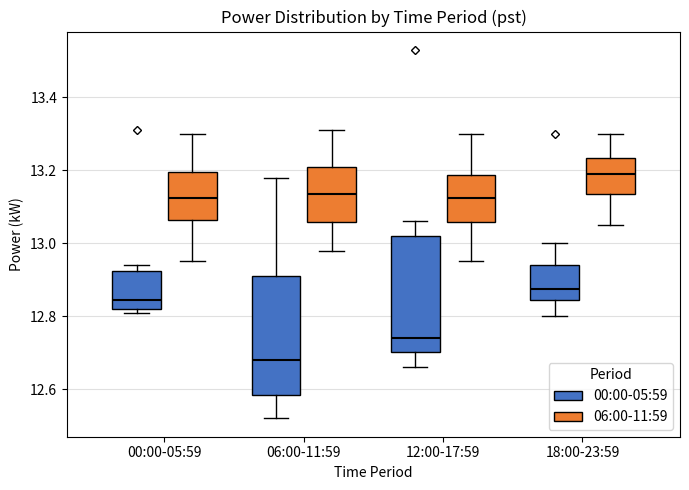

Which box's median line is the highest?

18:00-23:59 (06:00-11:59)